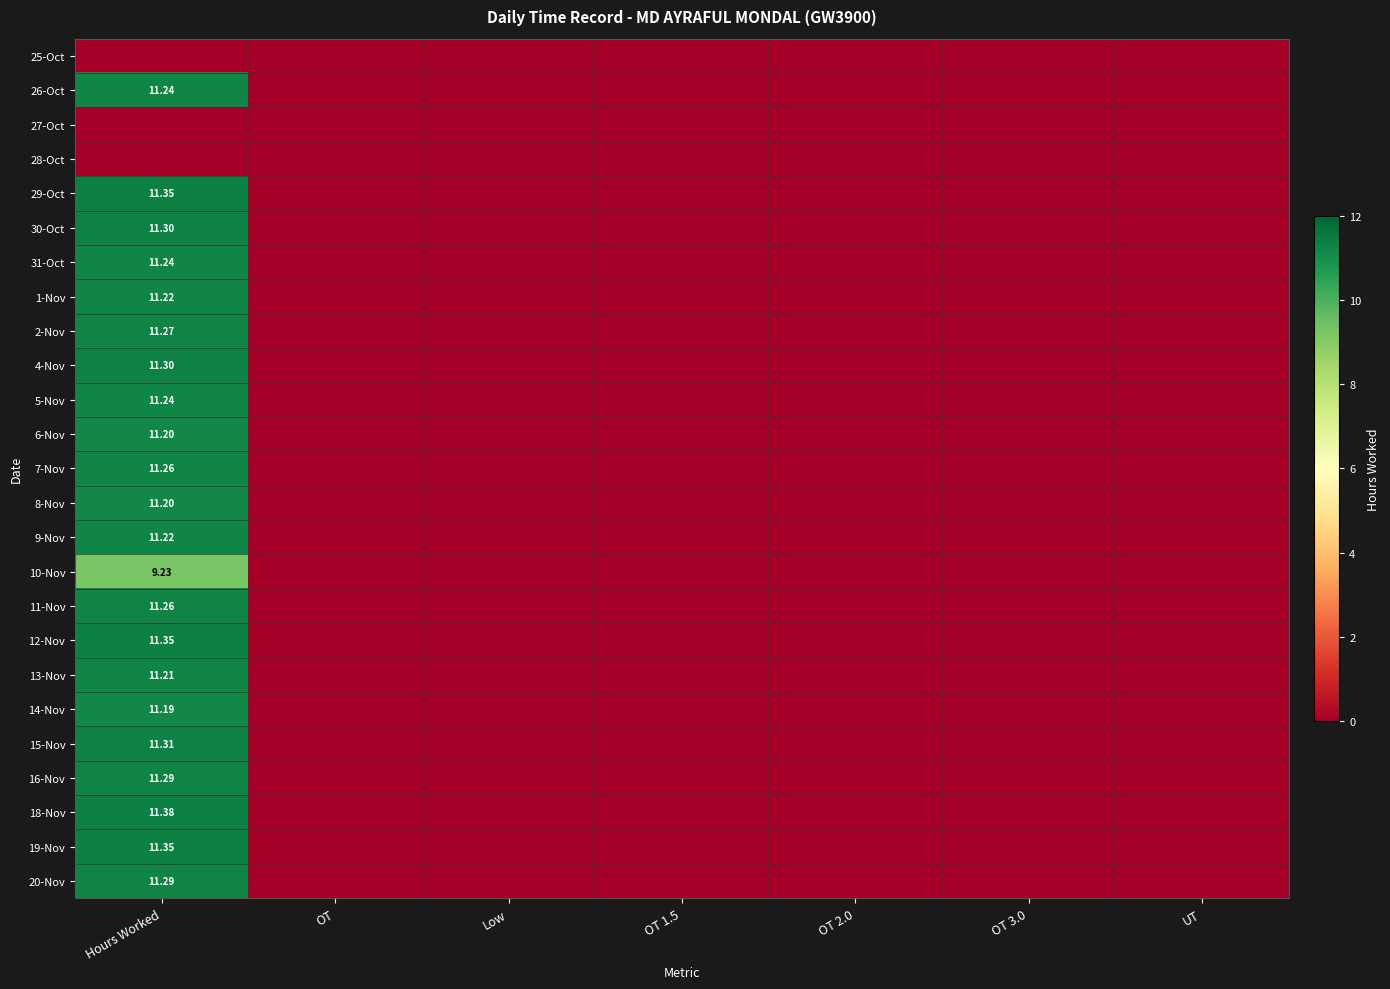

List the labels in order of 31-Oct value, smallest first.

OT, Low, OT 1.5, OT 2.0, OT 3.0, UT, Hours Worked